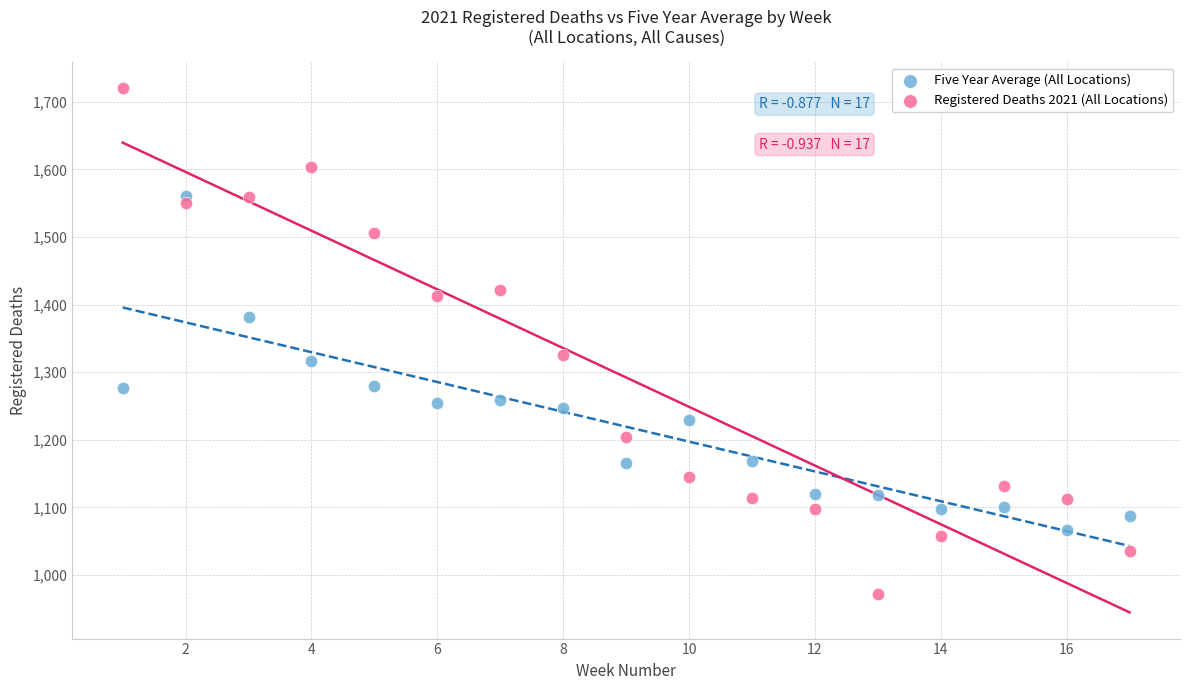

Across all data points, what is the range of Y values (max minus min)?

748